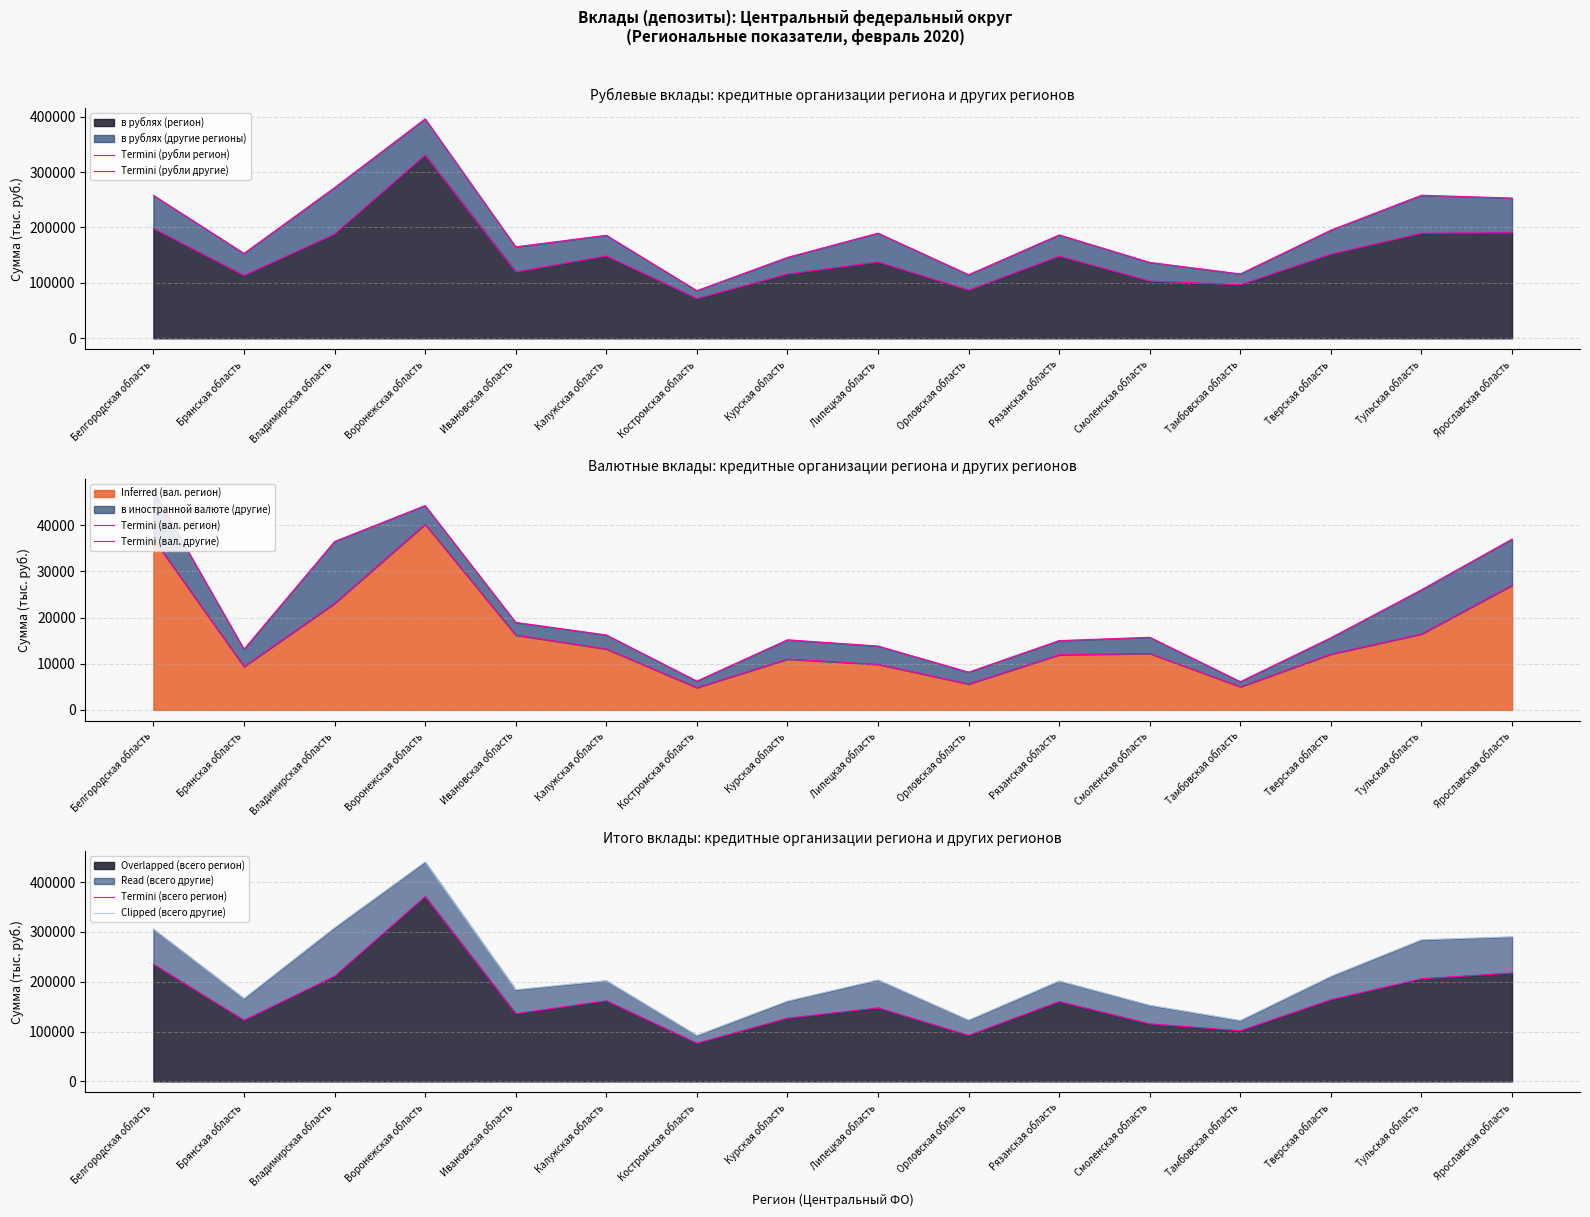

Reading right to left, what are all the values shown in this chart?

Termini (рубли регион): 190502	189619	151919	96753	103328	148312	86907	137706	115968	71730	148606	119775	330580	188088	113291	197928
Termini (рубли другие): 253092	258121	195187	116158	136967	186570	114798	189740	145990	86044	185864	165062	395989	271841	153202	258035
Termini (вал. регион): 26988	16441	12079	4985	12220	11930	5604	9858	10997	4813	13197	16194	40228	23077	9376	37056
Termini (вал. другие): 37027	26036	15632	6120	15733	15015	8178	13834	15191	6238	16237	18962	44285	36499	13158	47575
Termini (всего регион): 217490	206060	163998	101738	115548	160241	92510	147564	126965	76544	161802	135970	370809	211166	122668	234984
Clipped (всего другие): 290119	284158	210819	122279	152700	201584	122975	203575	161181	92283	202100	184025	440275	308341	166362	305610